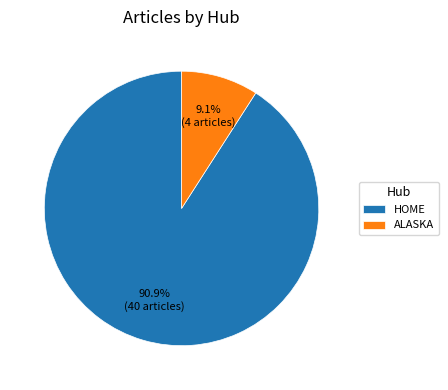

Which category has the biggest portion of the pie?

HOME